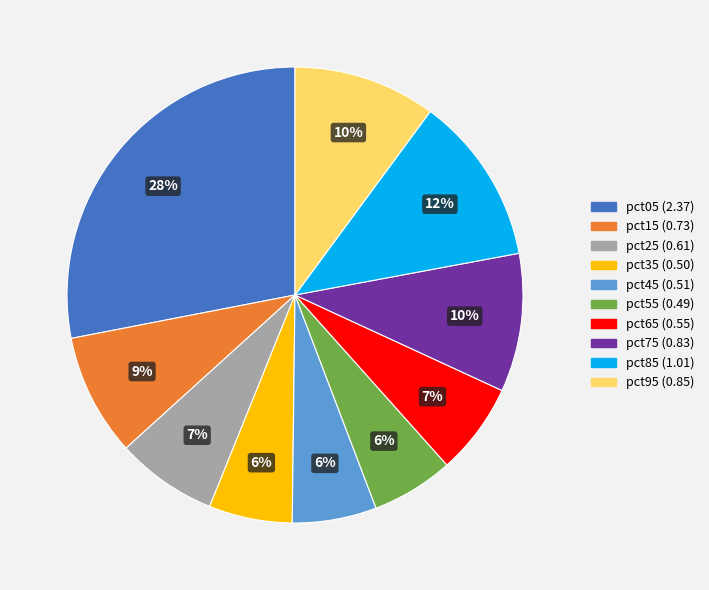

To the nearest percent, what percentage of the pie is pct05?

28%